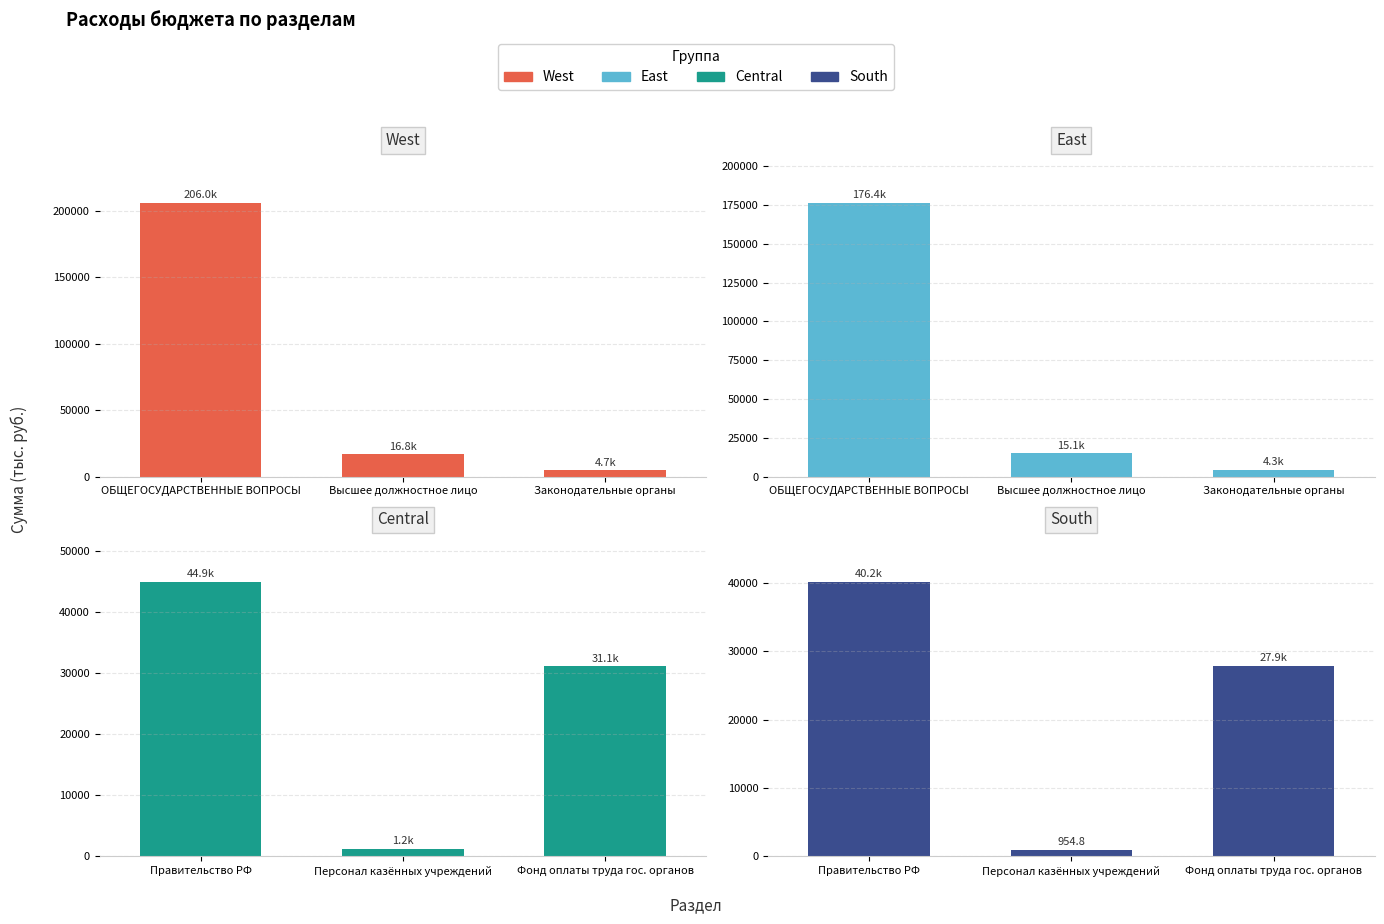

At how many categories does at least one series exceed 138478?

1